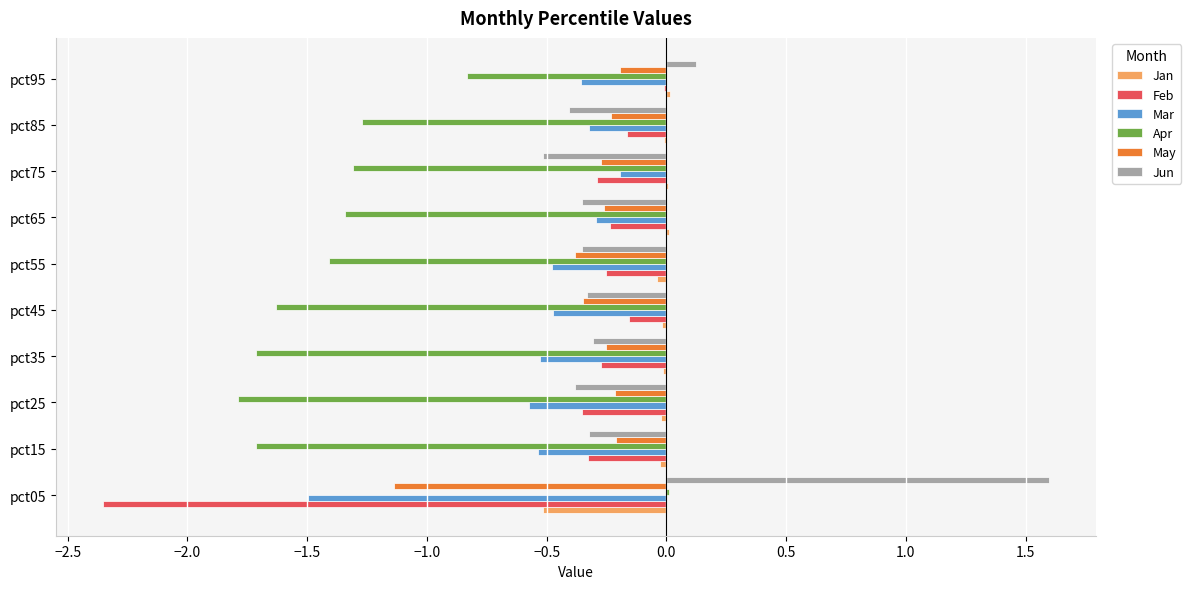

At which category is the sum across all series the highest?

pct95